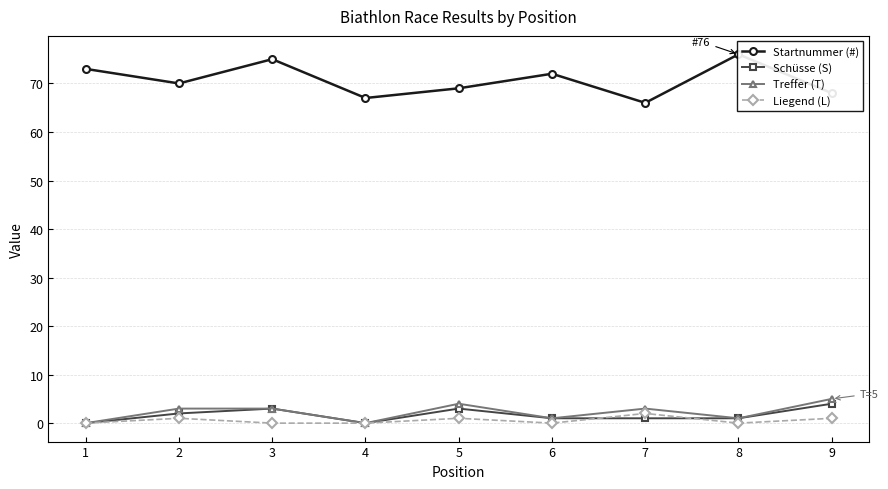

What is the spread (max minus min) of values at 7?

65